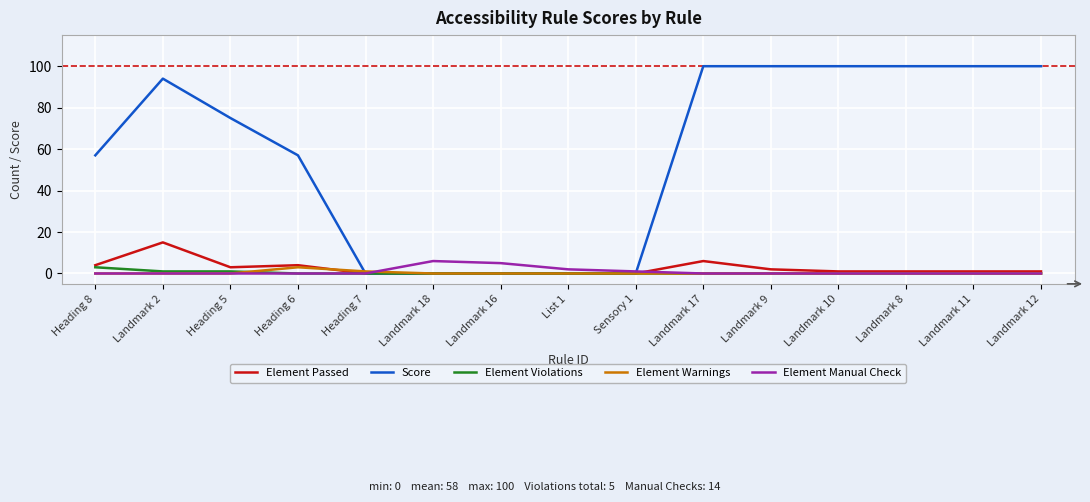

Which series has the largest total across all categories?

Score